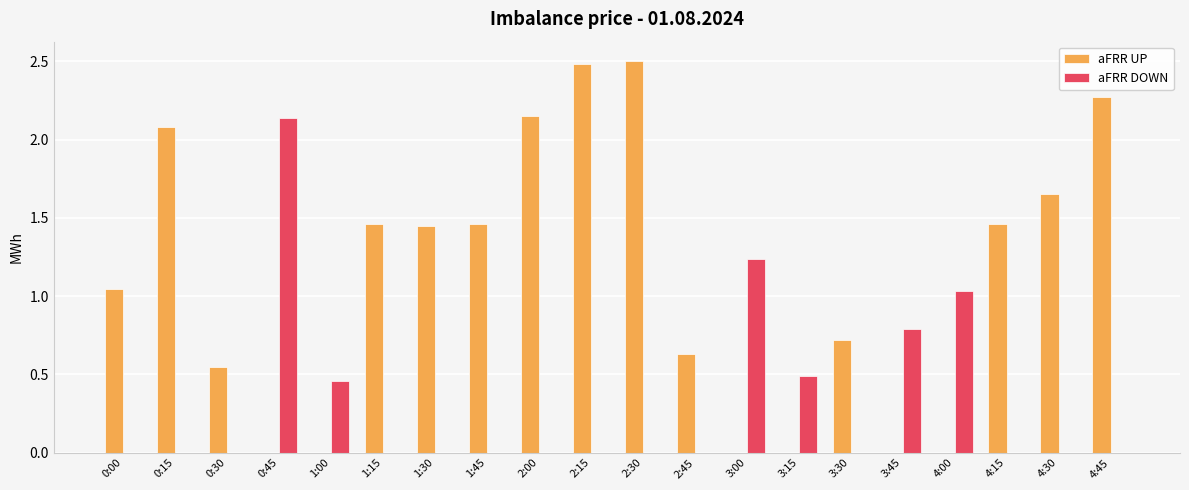

What is the maximum value for aFRR UP?

2.5